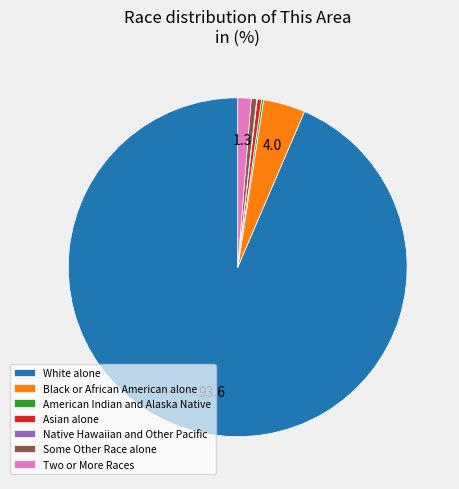

Which has a higher value, Two or More Races or Black or African American alone?

Black or African American alone